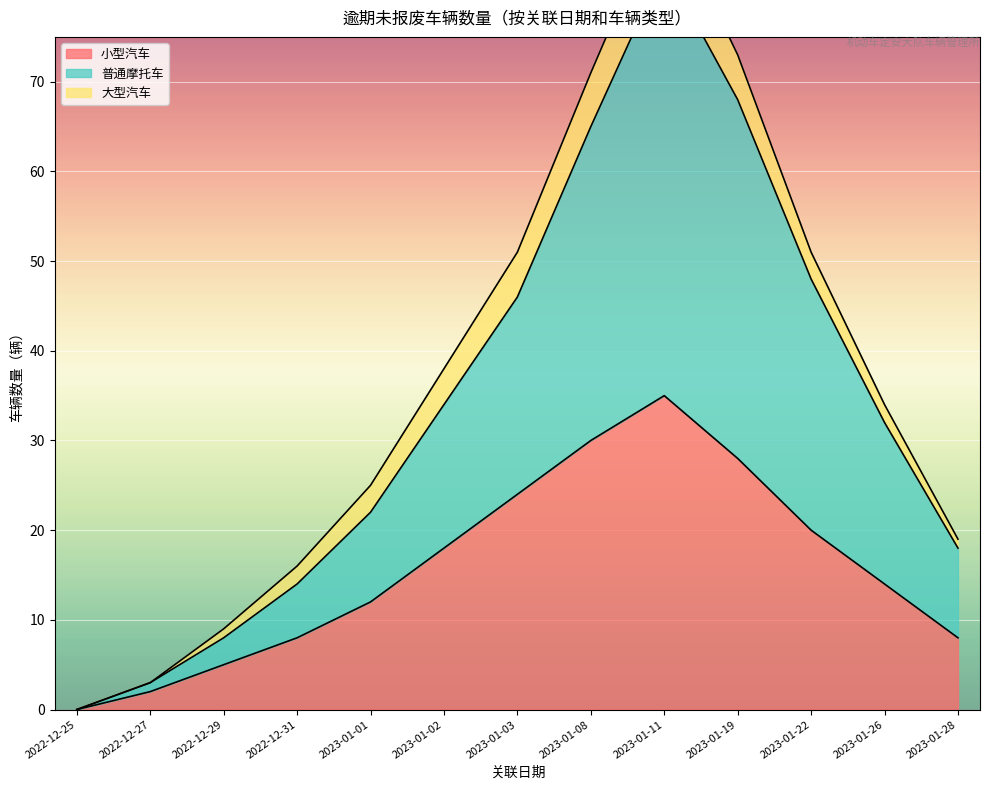

The value of 小型汽车 at 2023-01-19 is 28. True or false?

True